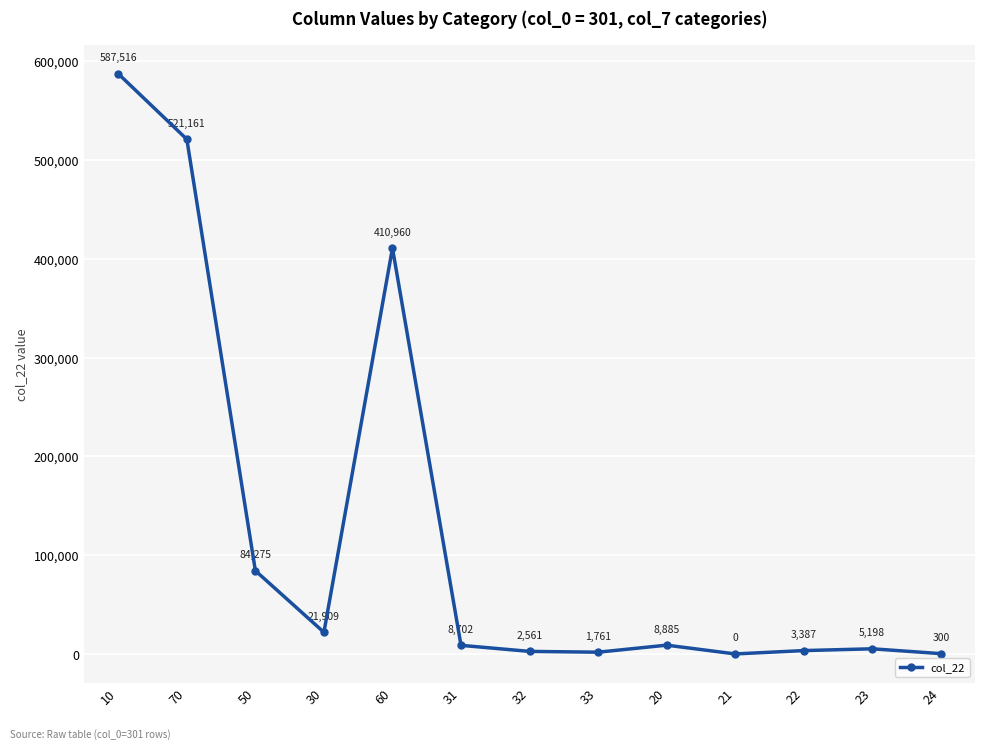

What is the label of the 12th point from the left?

23